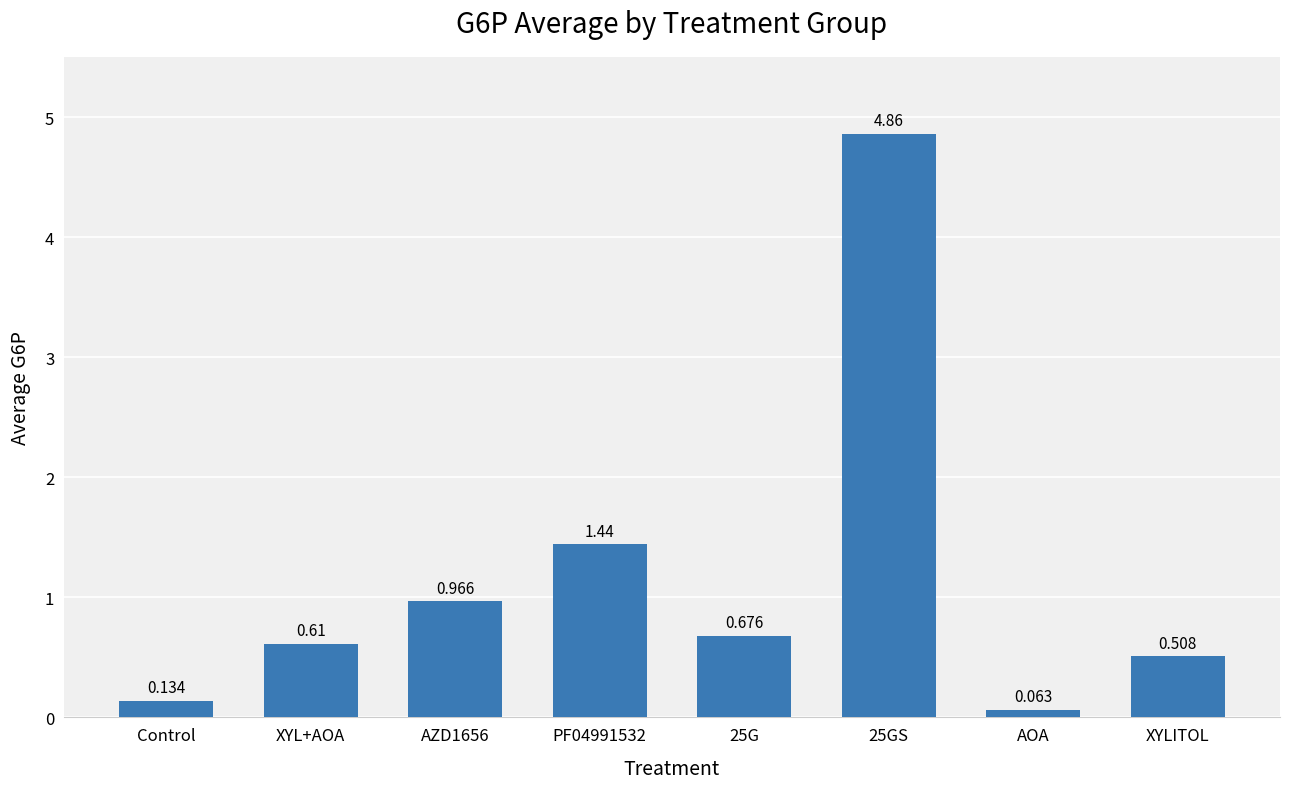

What is the difference between the maximum and minimum values?

4.8